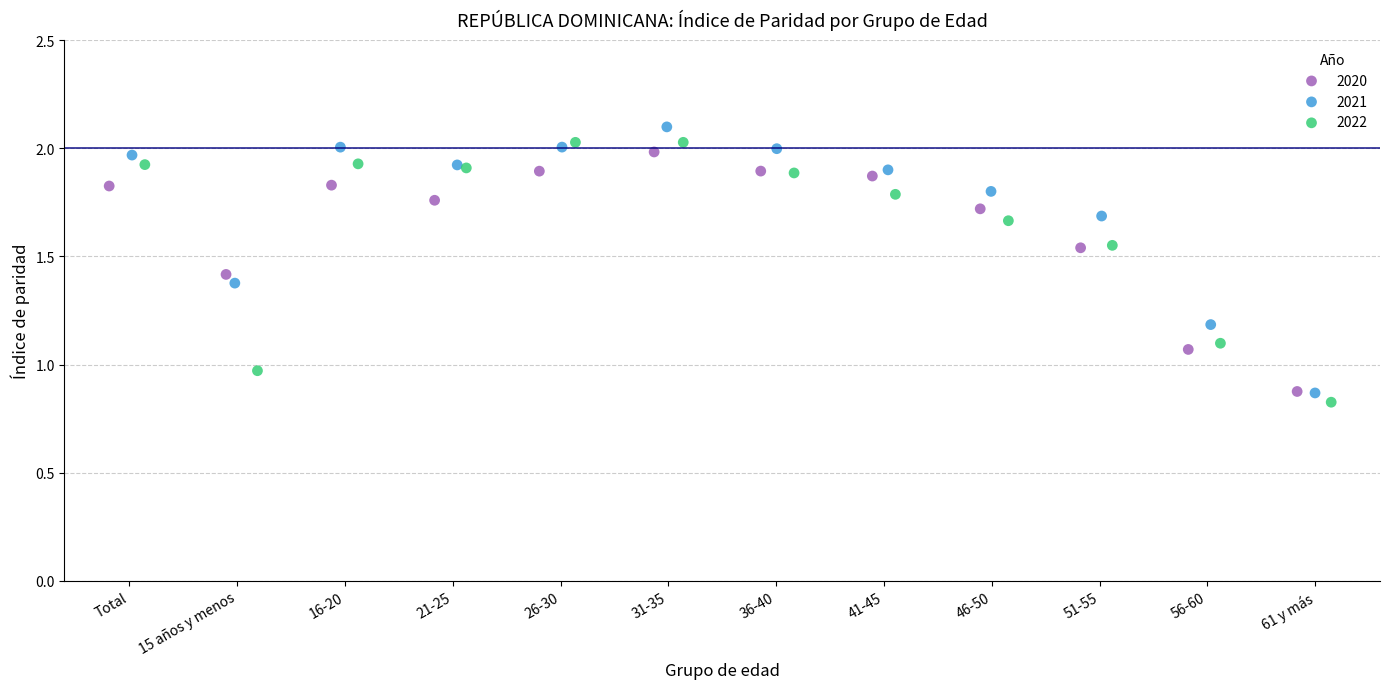

Which series contains the lowest Y value?

2022